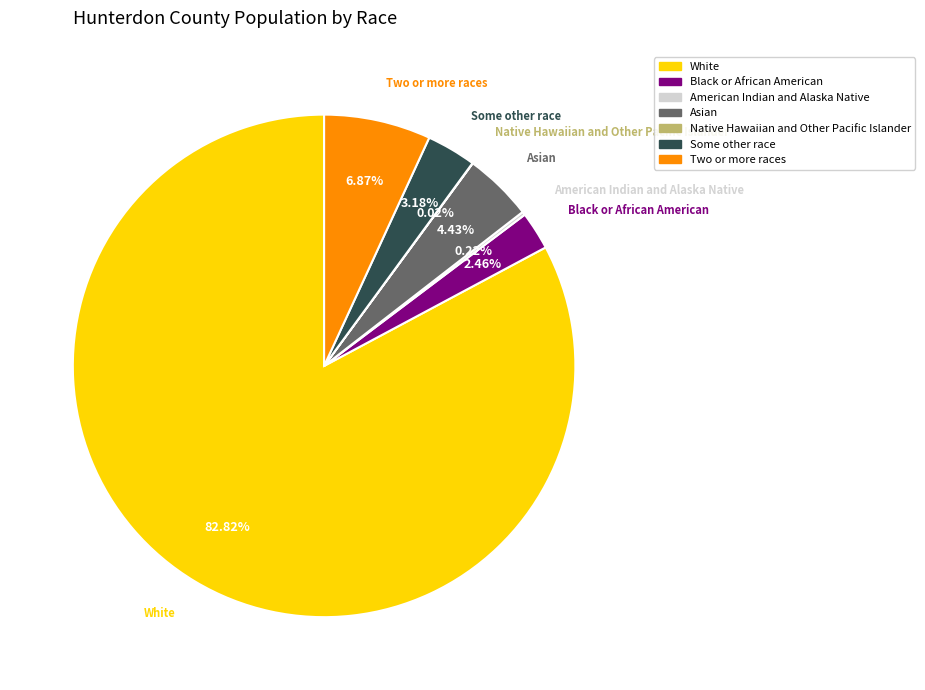

To the nearest percent, what is the average slice percentage?

14%